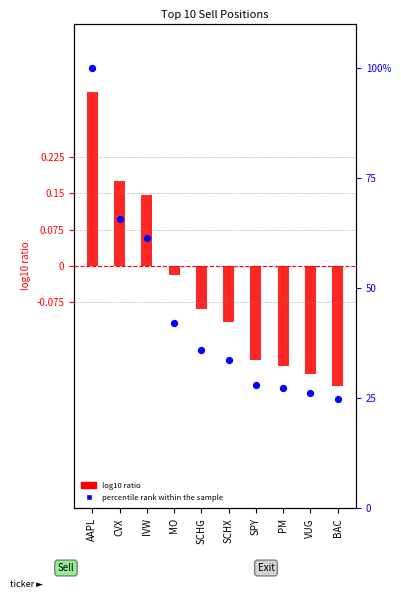

What are all the series names shown in the legend?

log10 ratio, percentile rank within the sample